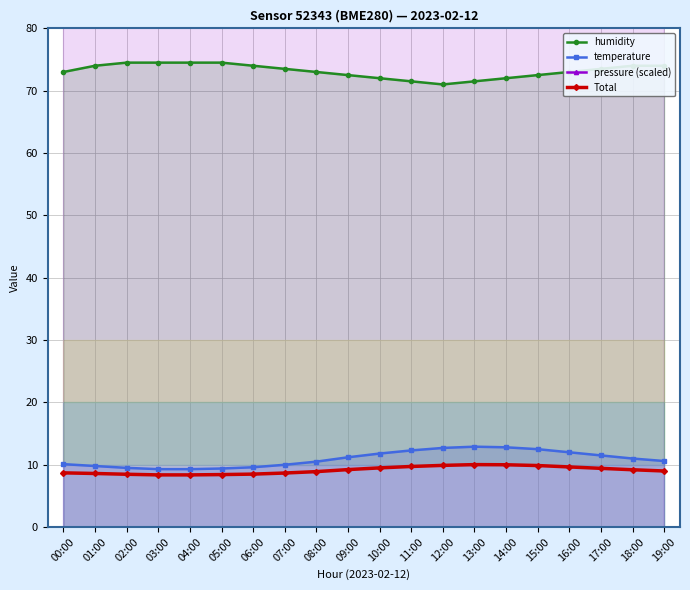

Reading left to right, list all the values displayed in this chart.

humidity: 73.0	74.0	74.5	74.5	74.5	74.5	74.0	73.5	73.0	72.5	72.0	71.5	71.0	71.5	72.0	72.5	73.0	73.5	74.0	74.0
temperature: 10.1	9.8	9.5	9.3	9.3	9.4	9.6	10.0	10.5	11.2	11.8	12.3	12.7	12.9	12.8	12.5	12.0	11.5	11.0	10.6
pressure (scaled): 9382.0	9382.0	9382.0	9382.0	9382.0	9382.0	9382.0	9382.0	9382.0	9382.0	9382.0	9282.0	9282.0	9282.0	9282.0	9282.0	9282.0	9282.0	9282.0	9282.0
Total: 8.7	8.6	8.5	8.4	8.4	8.4	8.5	8.7	8.9	9.2	9.5	9.7	9.9	10.0	10.0	9.9	9.7	9.4	9.2	9.0